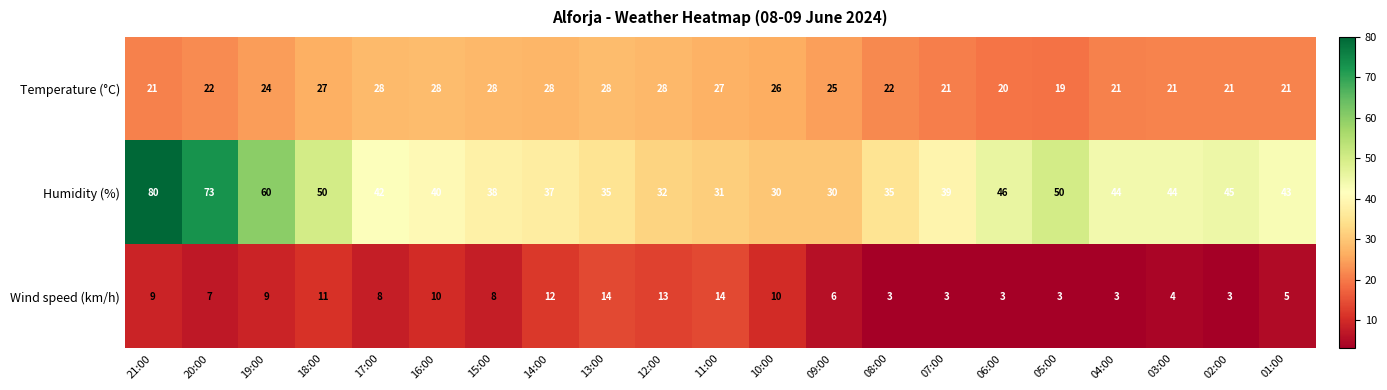

What is the approximate value of Wind speed (km/h) at 01:00, to the nearest 5?

5